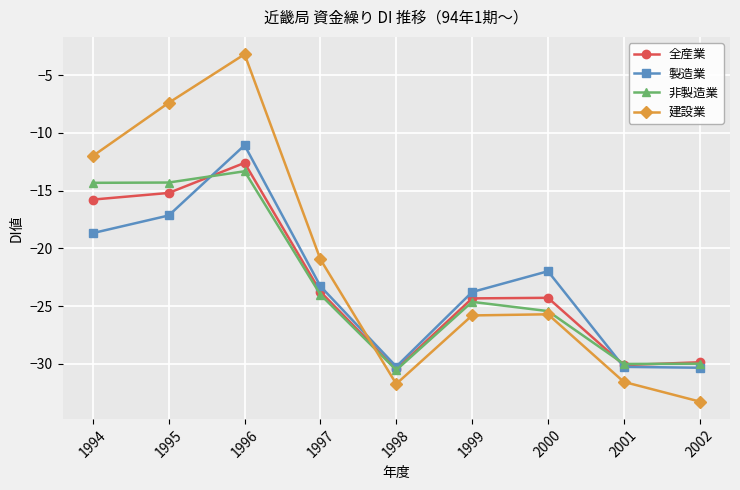

The 全産業 series shows -4.0 at 1996. True or false?

False